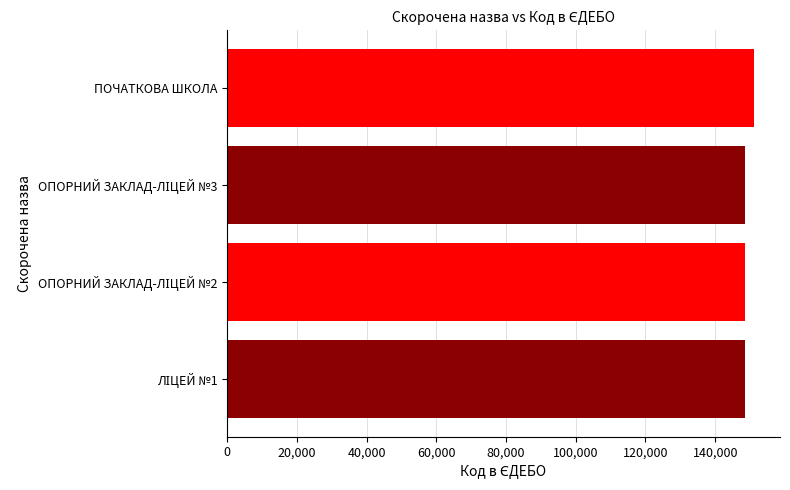

How many values are below 148552?

2